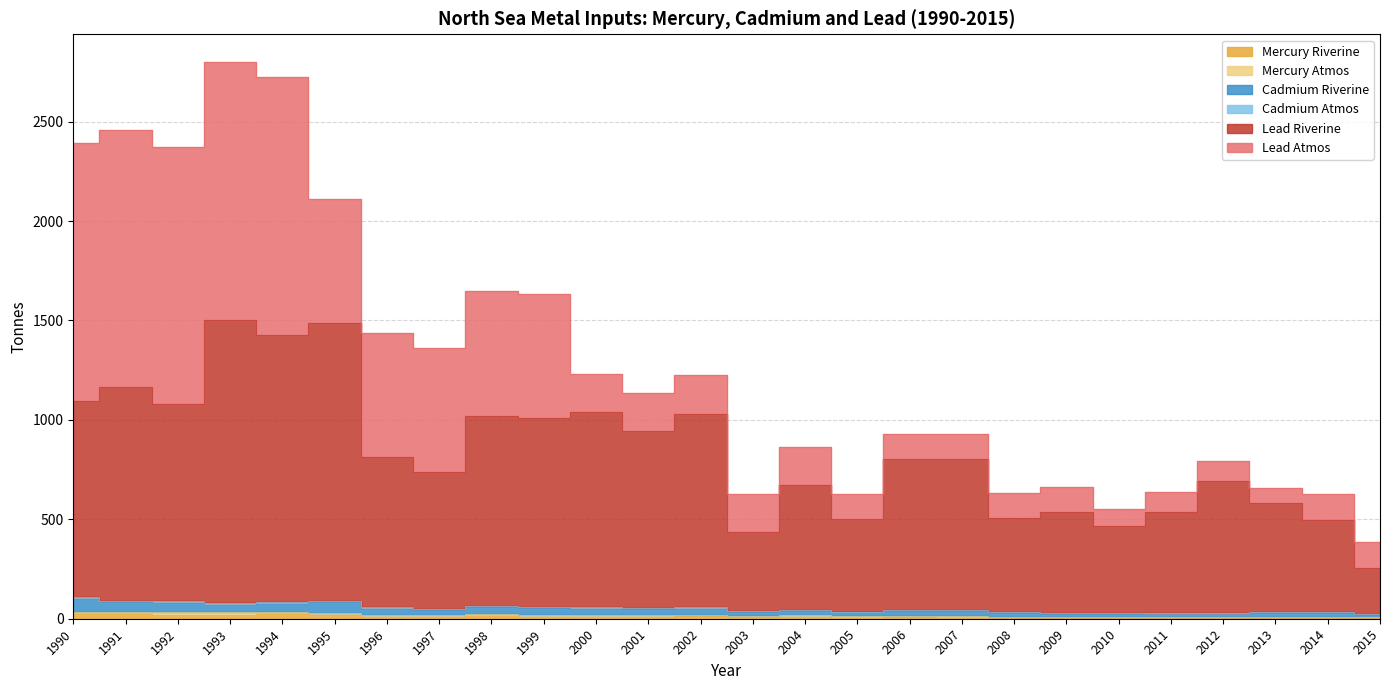

True or false: Mercury Riverine and Lead Riverine cross at least once.

False